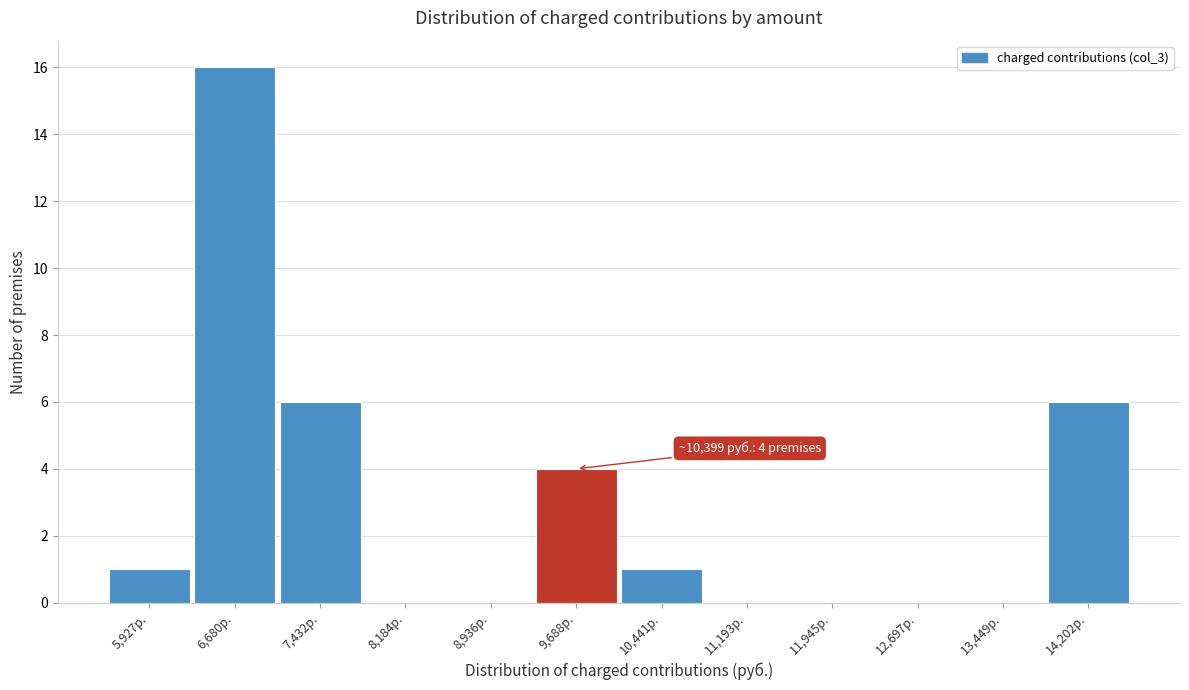

Reading left to right, what are all the values shown in this chart?

5,927р.=1	6,680р.=16	7,432р.=6	8,184р.=0	8,936р.=0	9,688р.=4	10,441р.=1	11,193р.=0	11,945р.=0	12,697р.=0	13,449р.=0	14,202р.=6